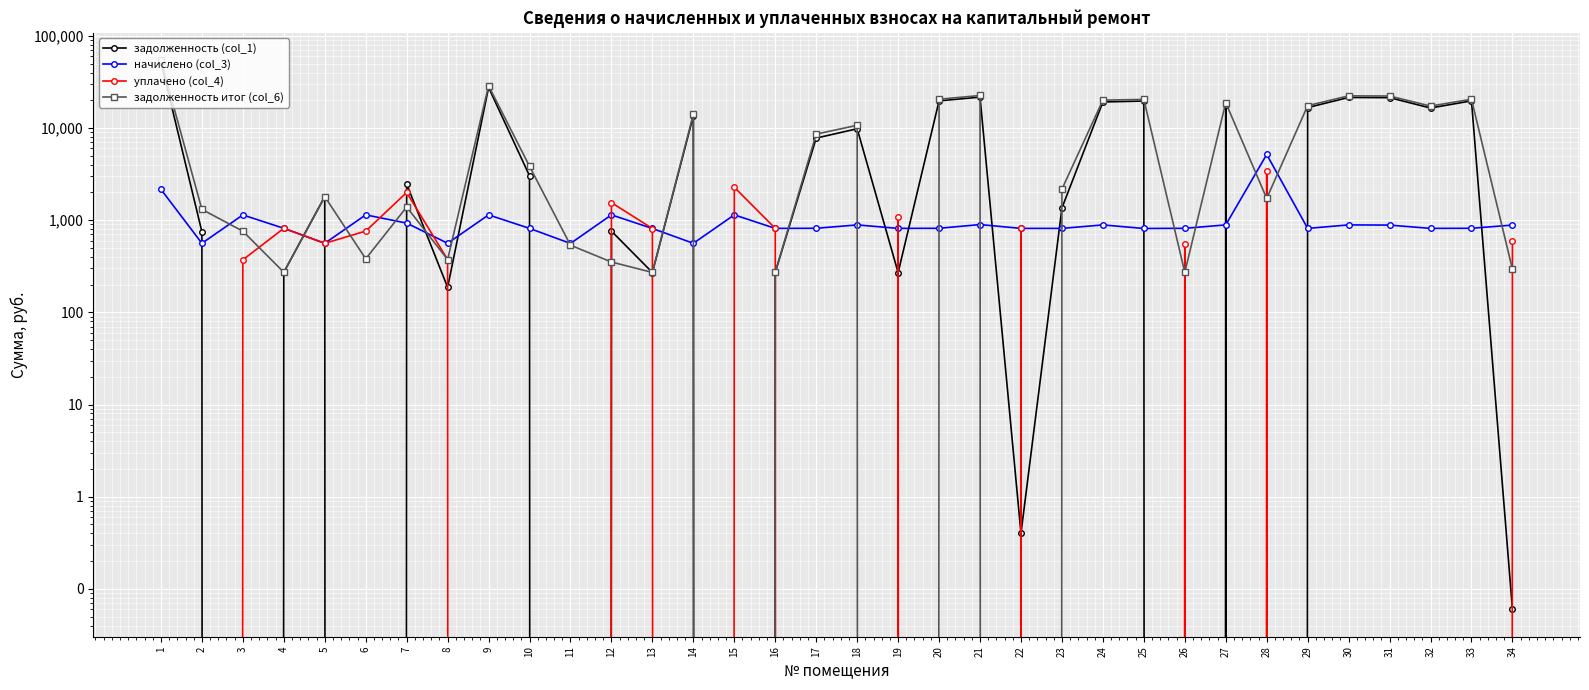

What is the difference between the highest and lowest values at 24?

20072.3